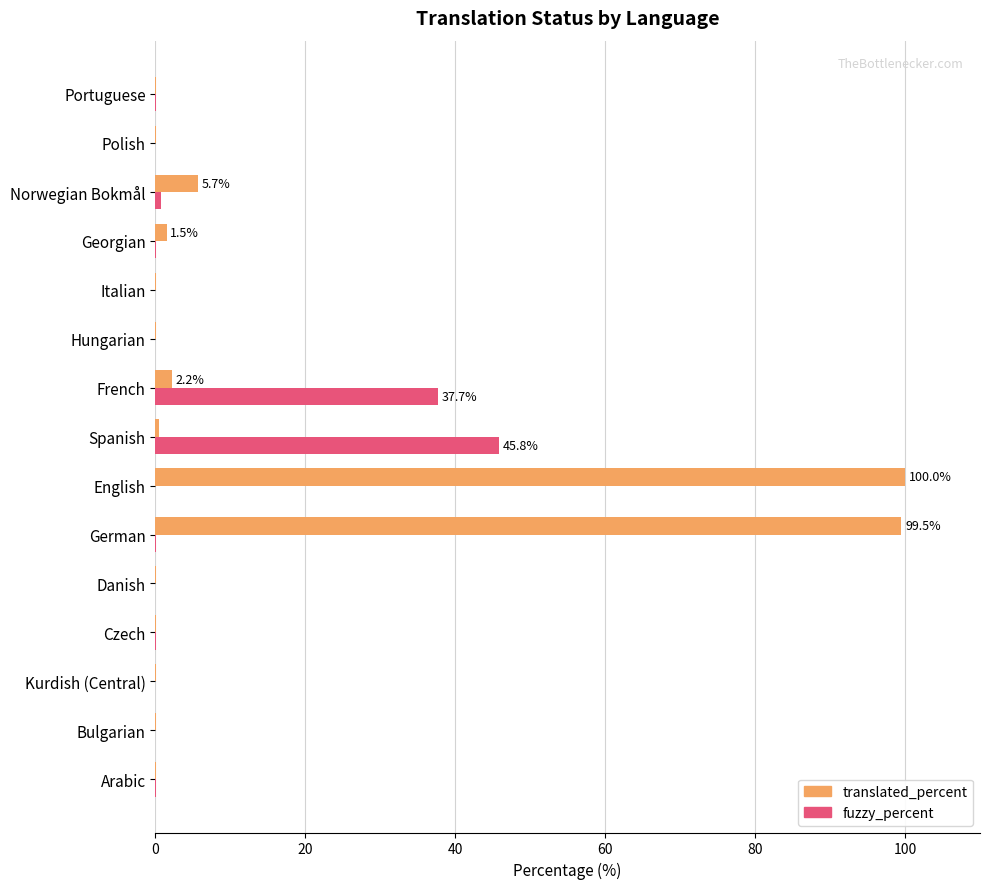

What is the maximum value shown in the chart?

100.0